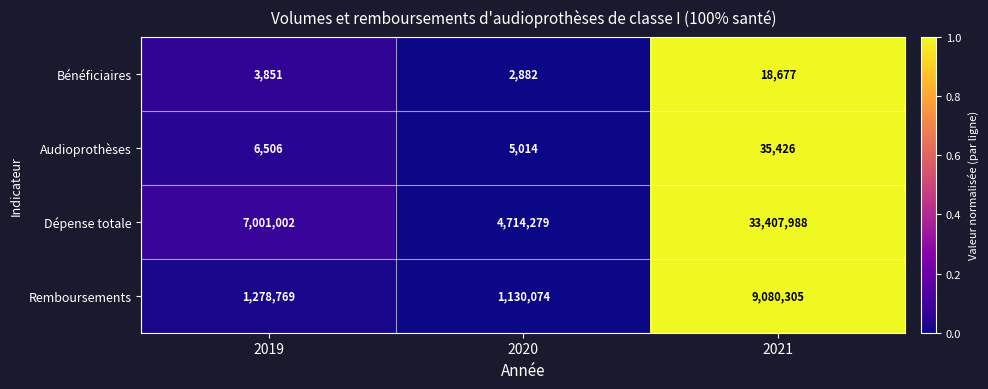

What is the difference between the maximum and minimum values in the Remboursements series?

7950231